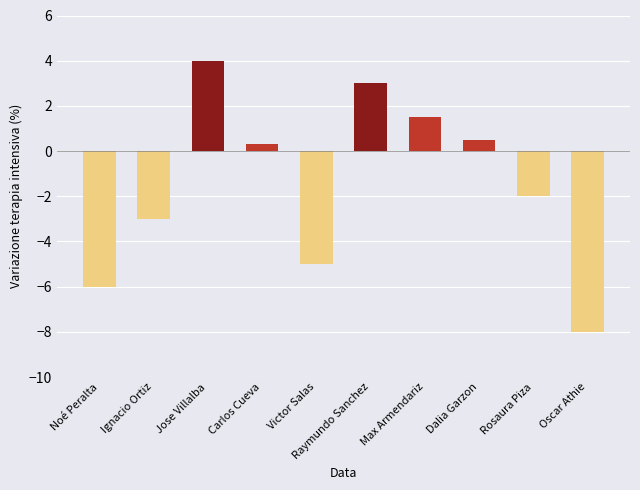

At which category does the chart reach its minimum across all series?

Oscar Athie